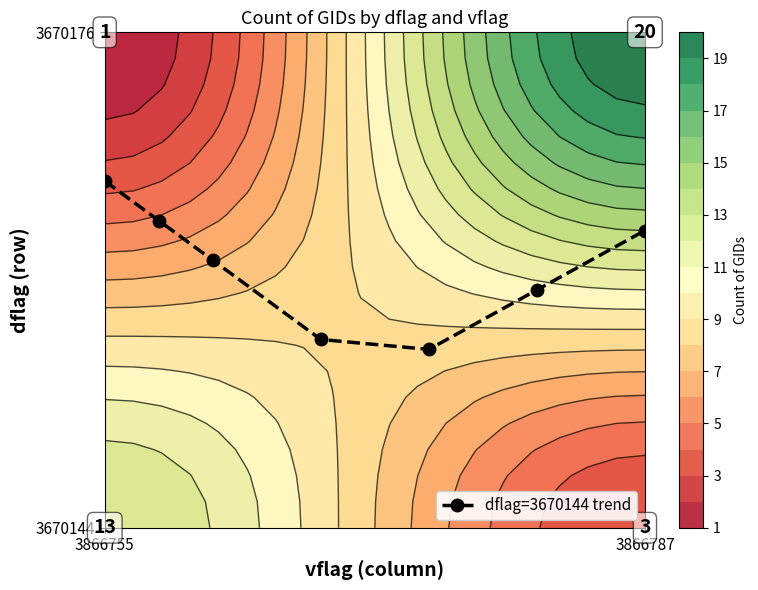

The value at 5 is 0.8. True or false?

False